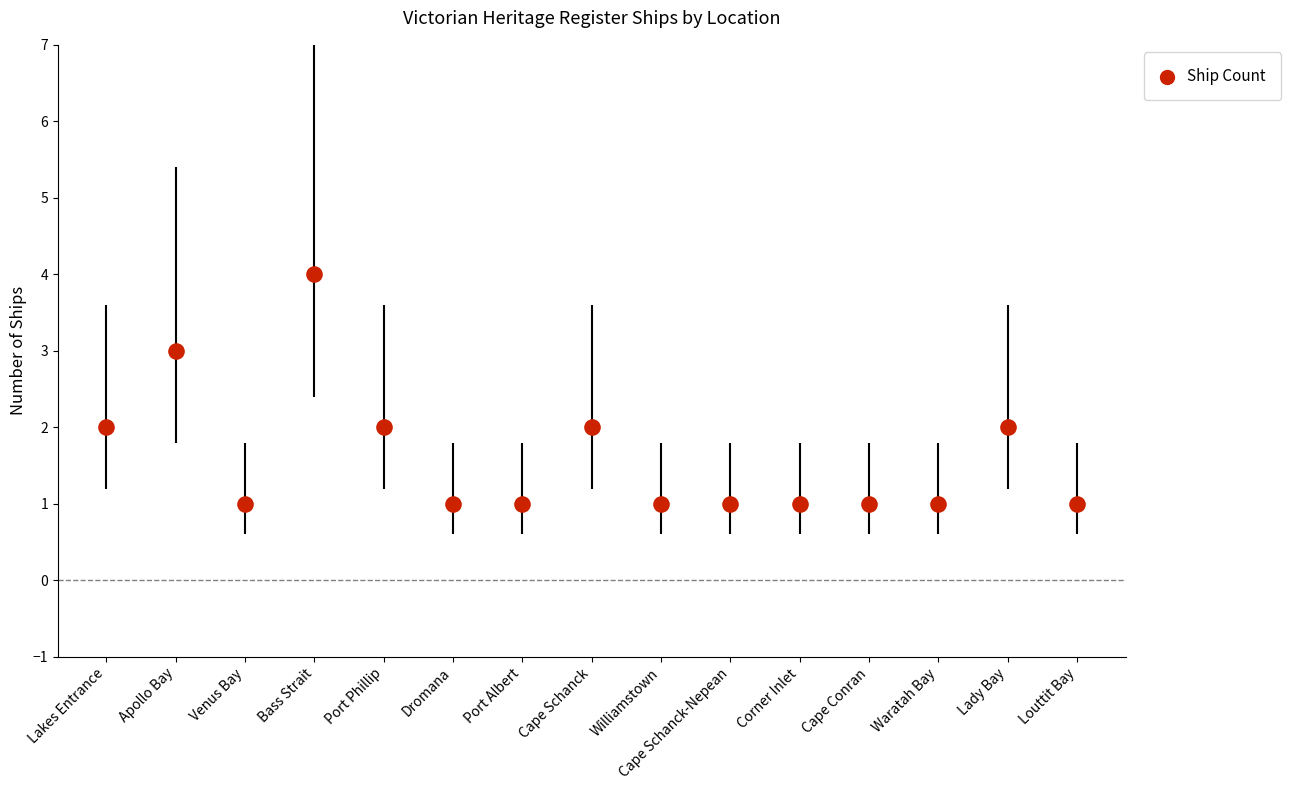

What is the change in value from Cape Schanck to Corner Inlet?

-1